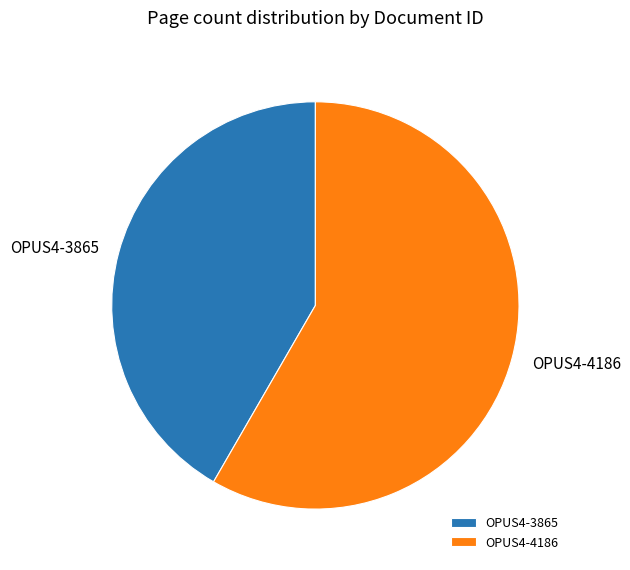

Approximately how many times larger is the value at OPUS4-4186 compared to OPUS4-3865?

1.4